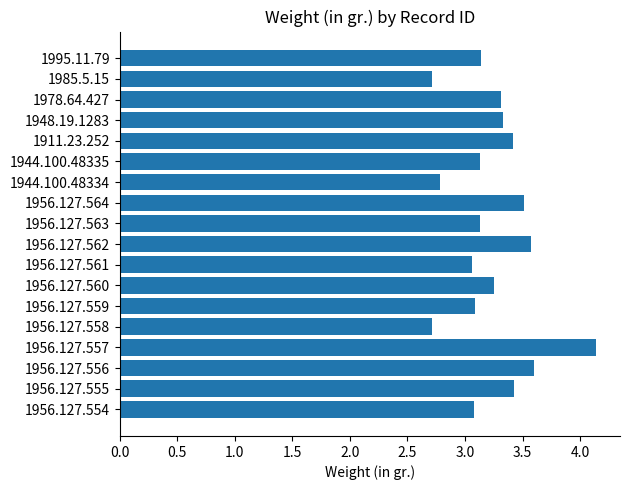

What is the approximate value at 1956.127.563?

3.1